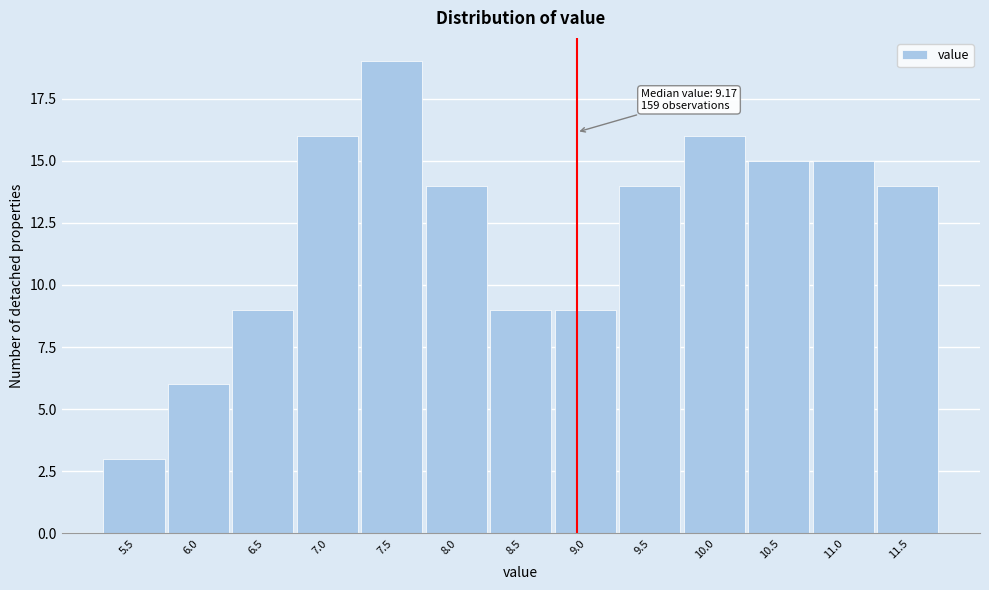

Reading right to left, list all the values displayed in this chart.

14	15	15	16	14	9	9	14	19	16	9	6	3